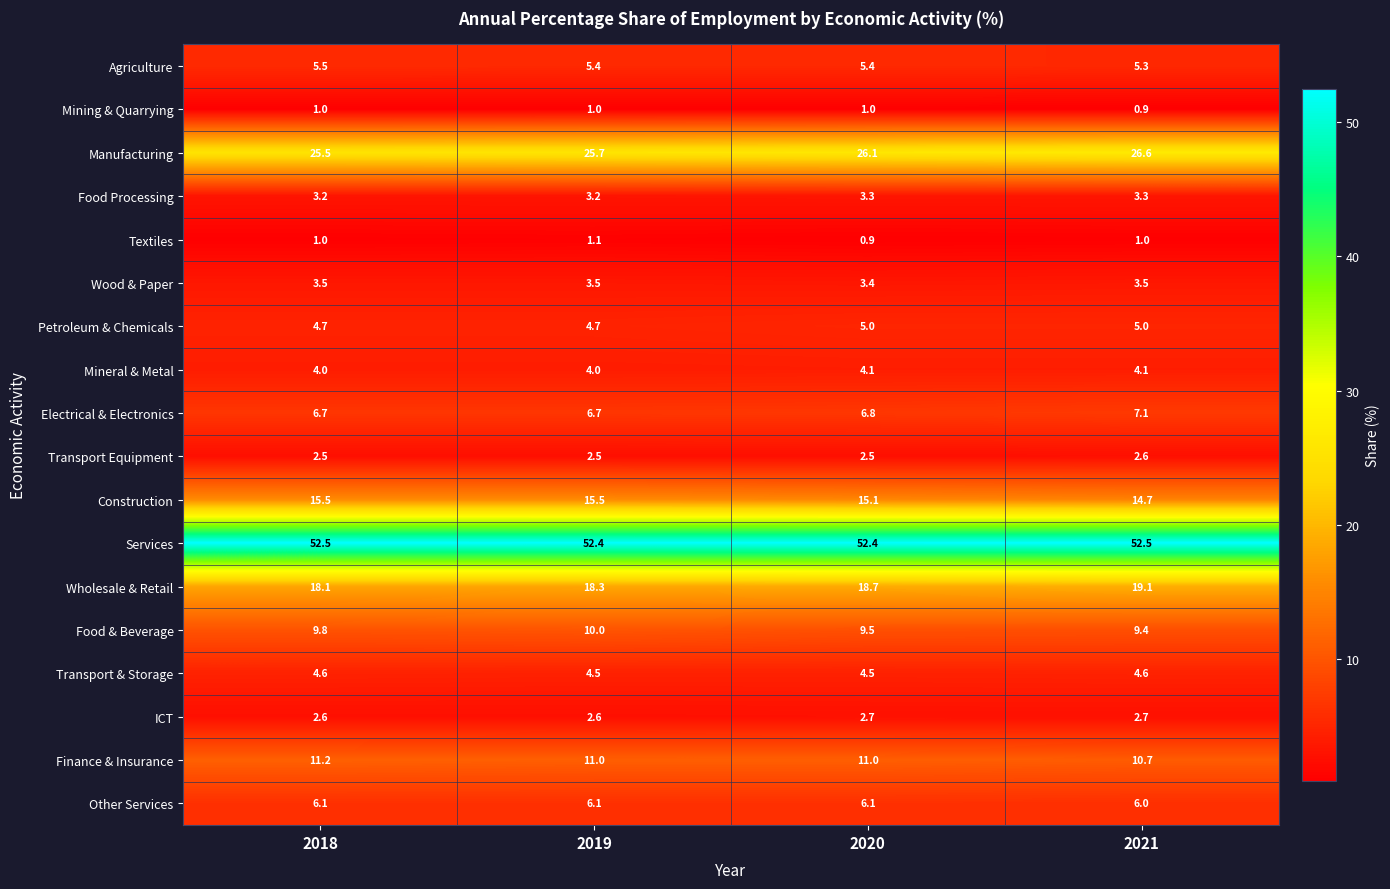

What is the sum of the Mining & Quarrying values at 2021 and 2018?

1.9